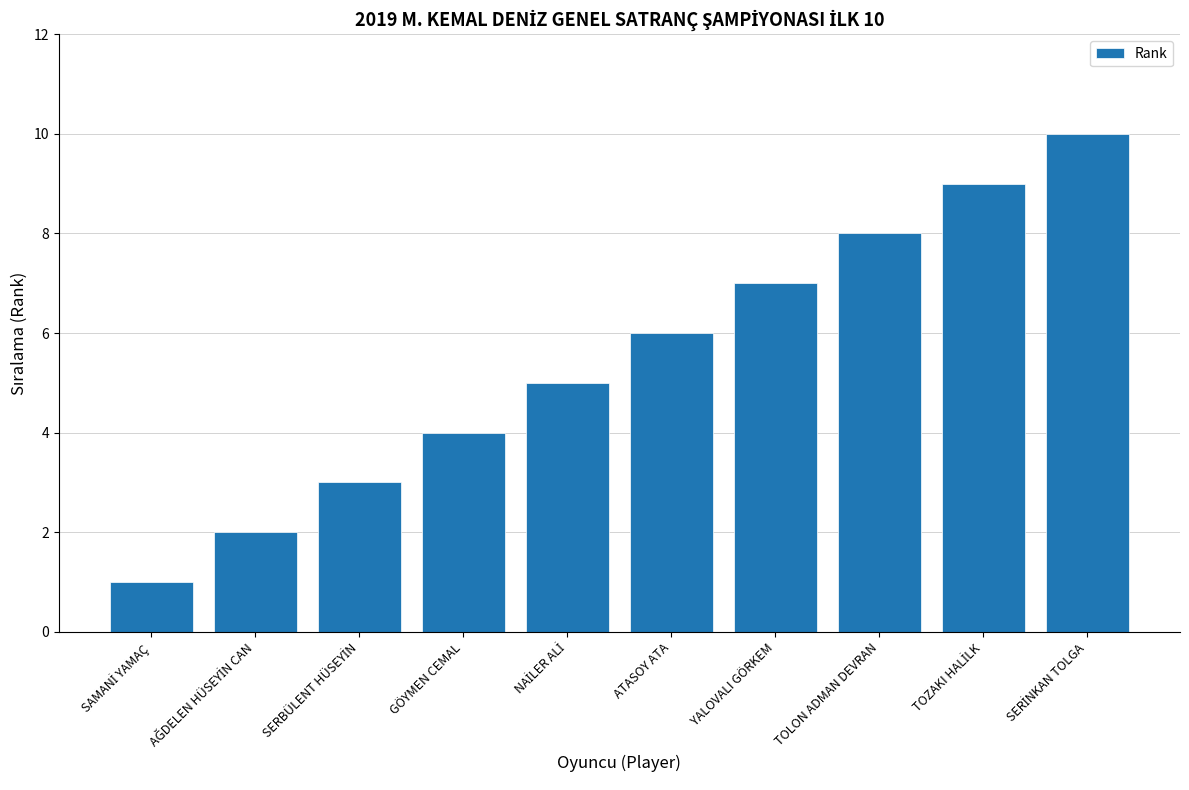

What is the difference between the second highest and minimum values?

8